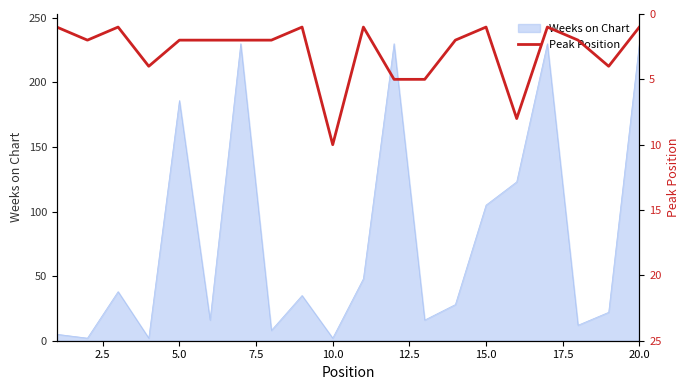

What is the highest value of the Weeks on Chart series?

230